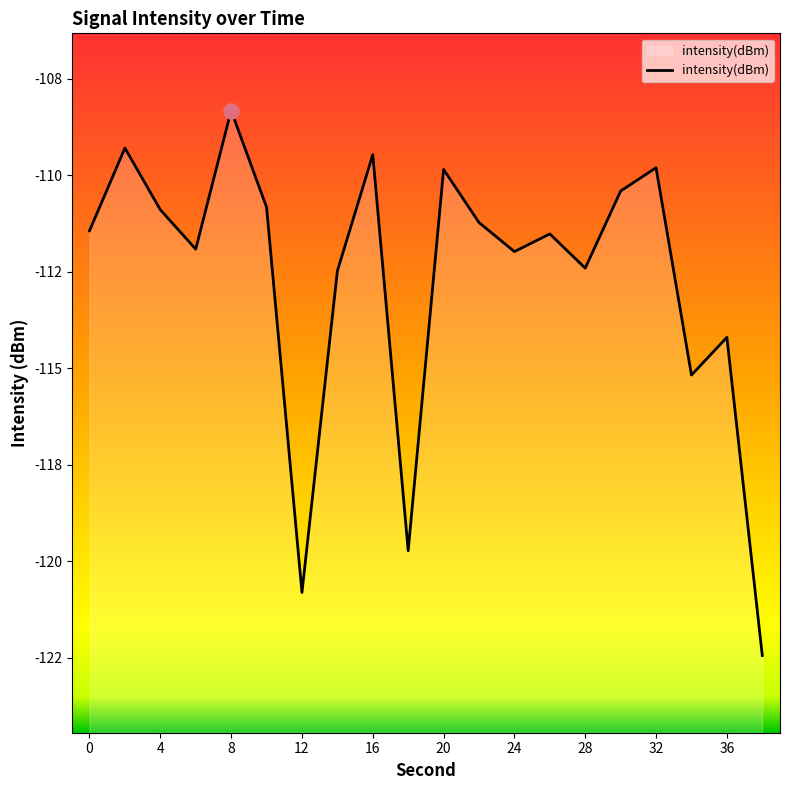

Which has a higher value, 12 or 17?

12